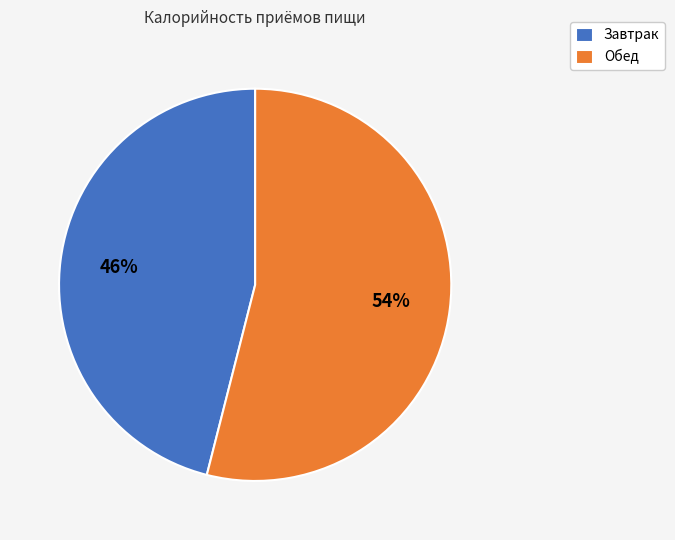

Rank the categories by value from highest to lowest.

Обед, Завтрак